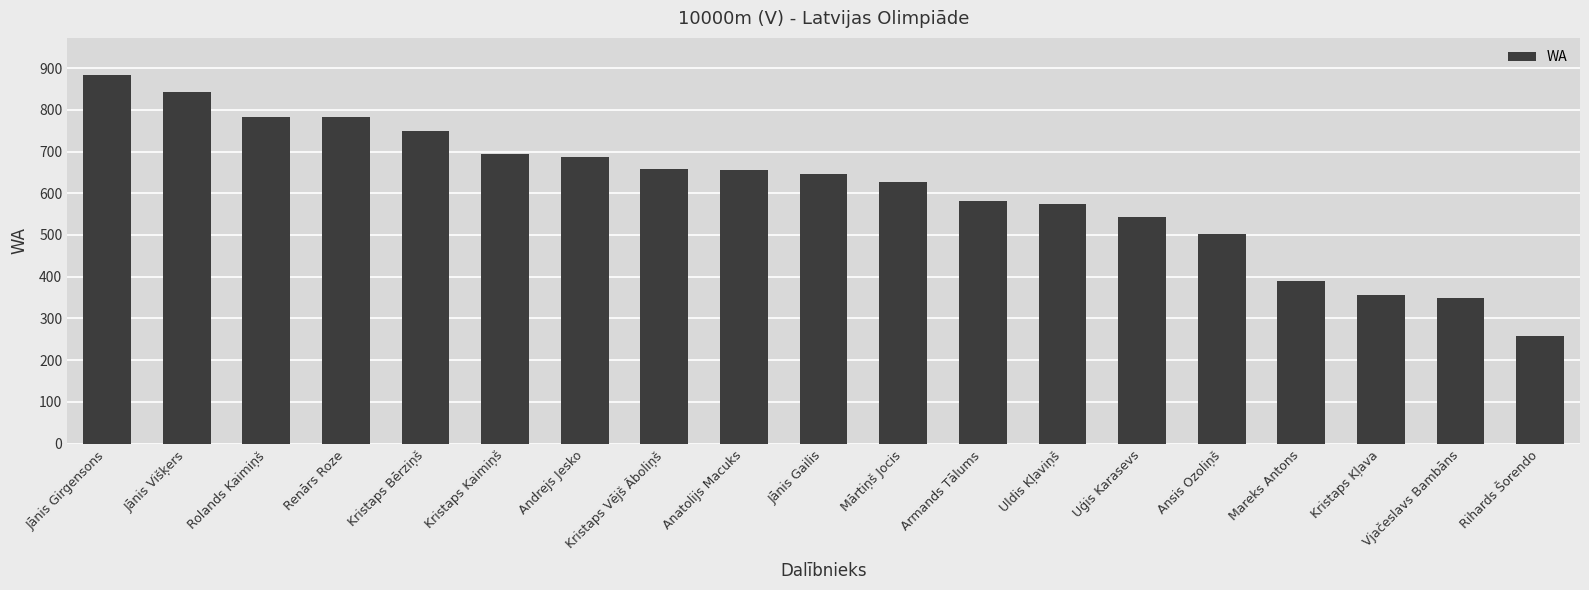

Read the value at Kristaps Bērziņš, to the nearest 100.

700